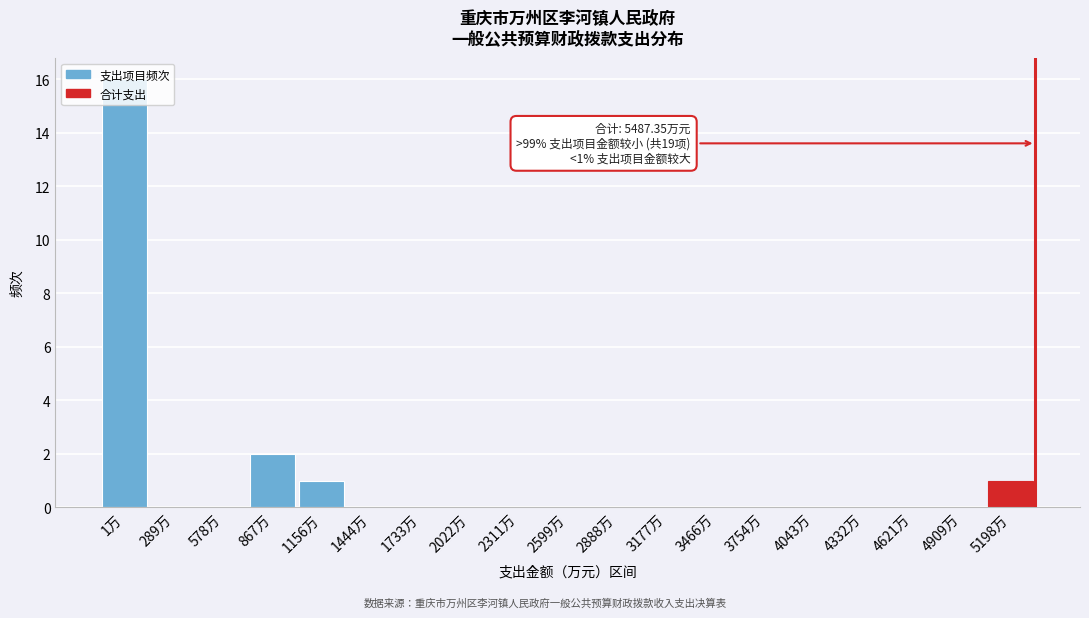

At which category does the chart reach its peak across all series?

1万